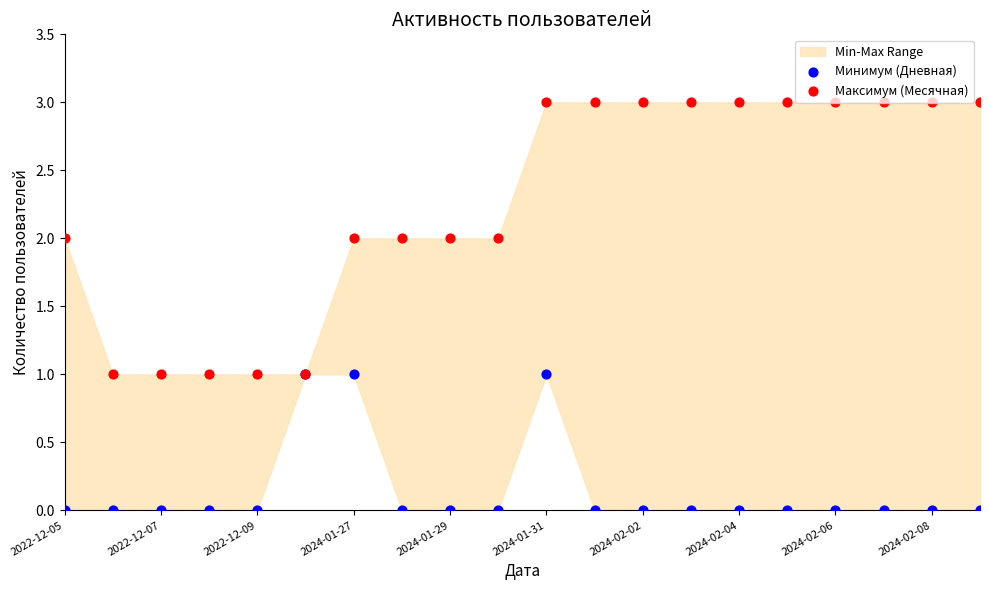

What is the total value across all series at 2022-12-05?

2